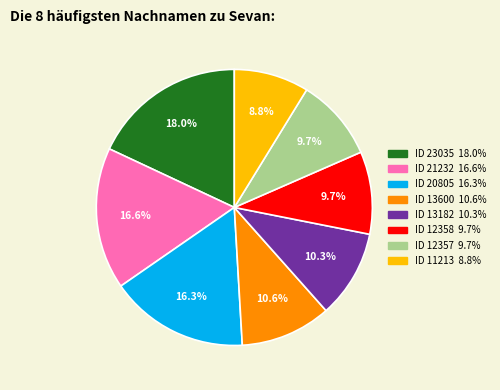

Does any single category account for the majority?

No